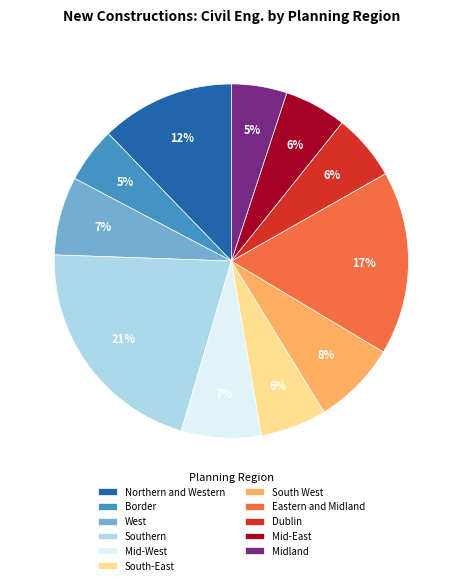

To the nearest percent, what percentage of the pie is Border?

5%